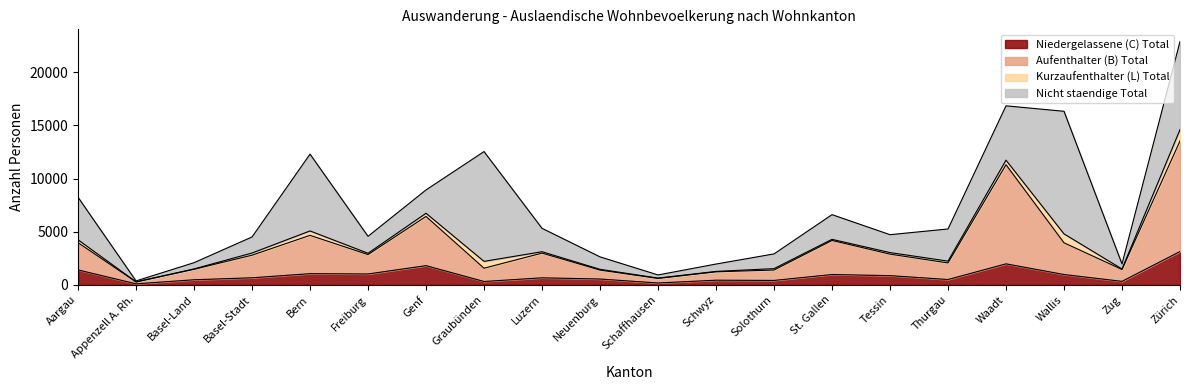

The value of Niedergelassene (C) Total at Basel-Land is 481. True or false?

True